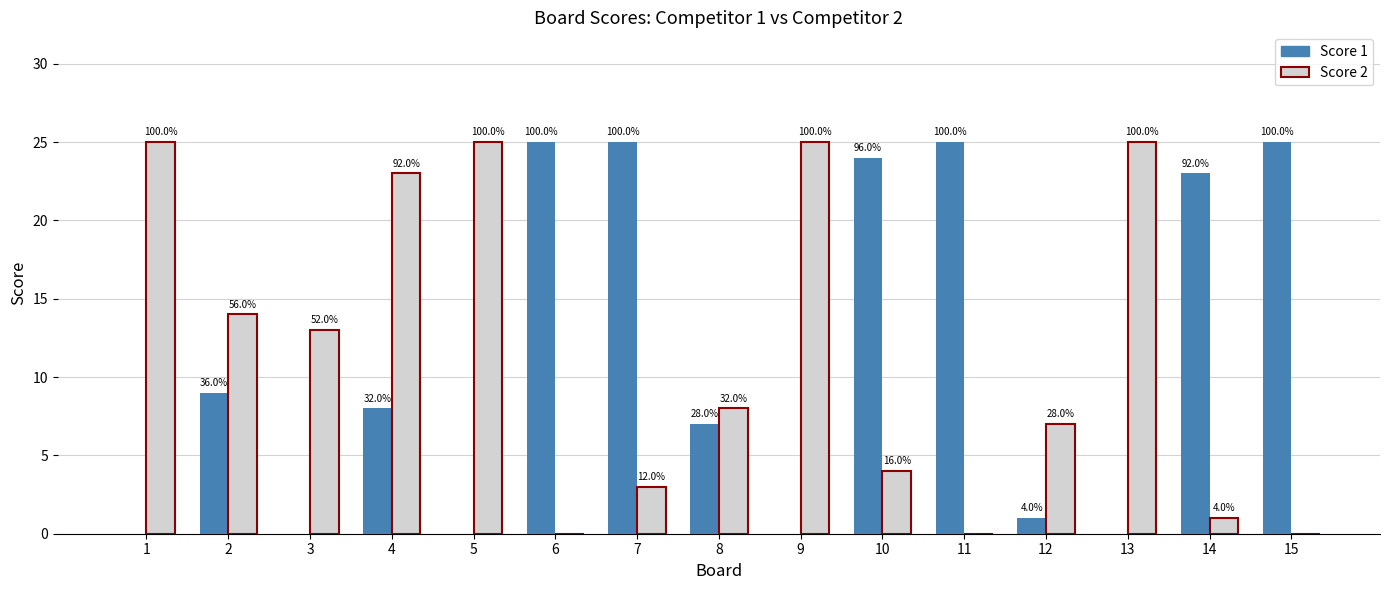

True or false: Score 1 has a value of 25 at 15.

True